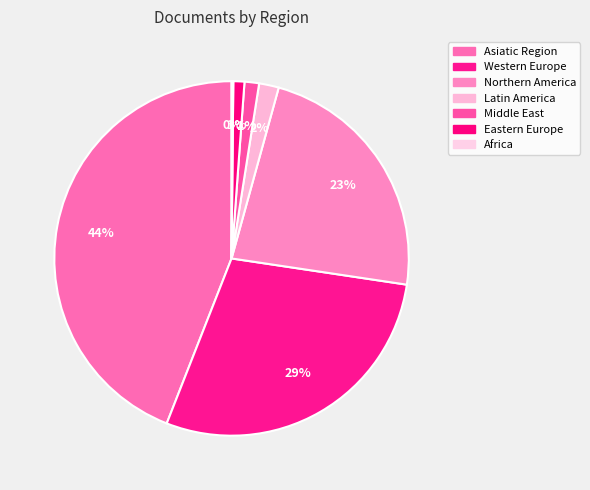

Do Northern America and Asiatic Region together represent more than half of the pie?

Yes